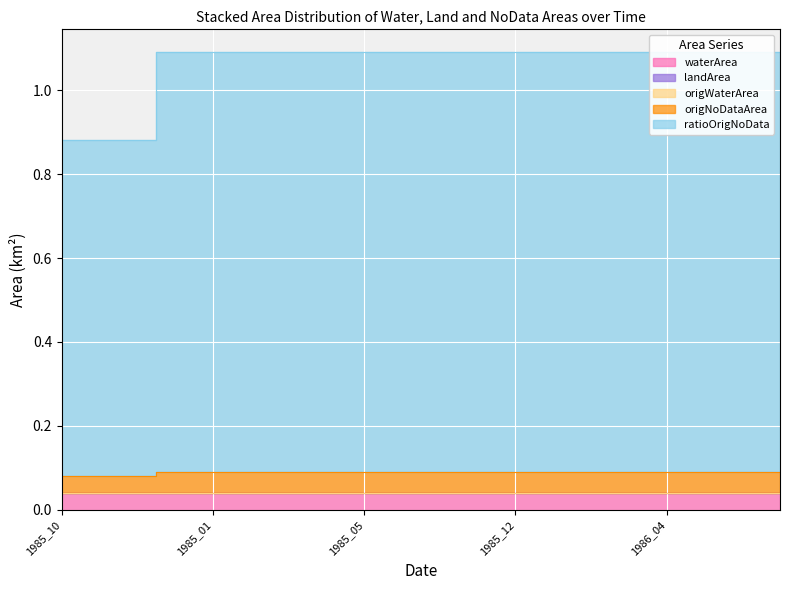

What is the label of the 1st point from the right?

1986_10